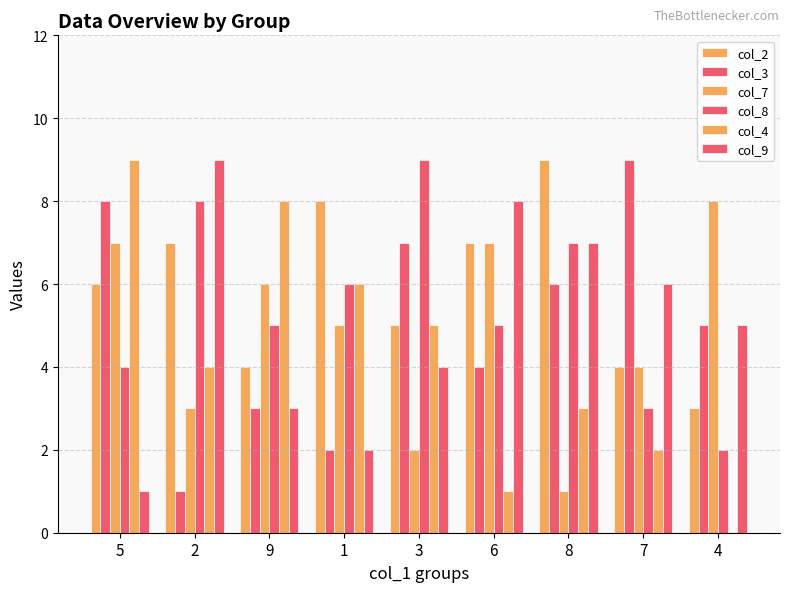

The value of col_3 at 4 is 5. True or false?

True